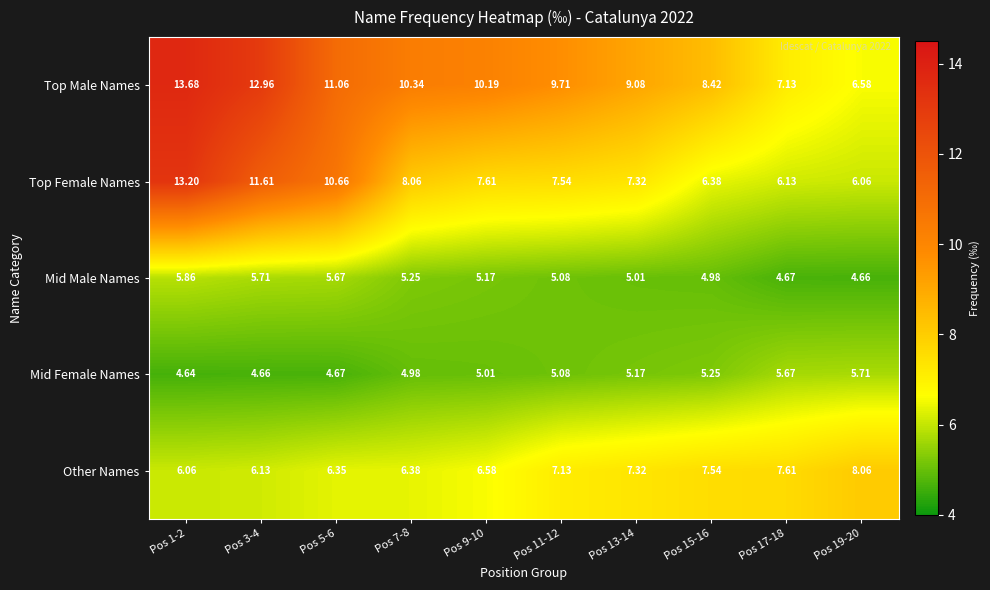

Rank the series by their maximum value, from lowest to highest.

Mid Female Names, Mid Male Names, Other Names, Top Female Names, Top Male Names